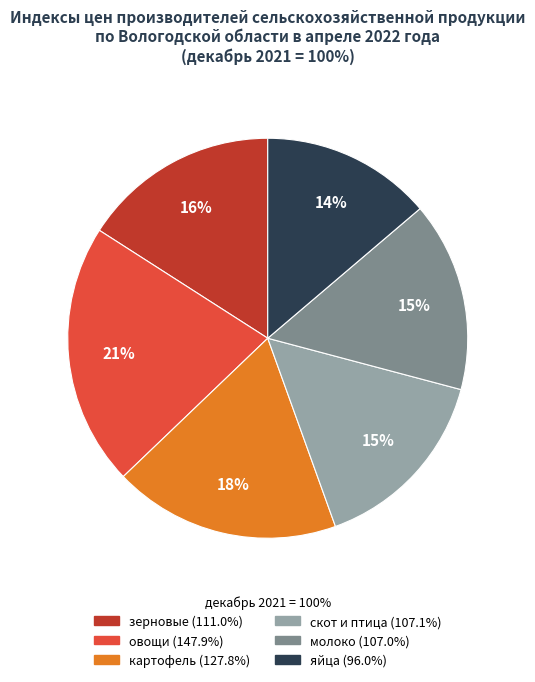

Is there a majority slice in this chart?

No